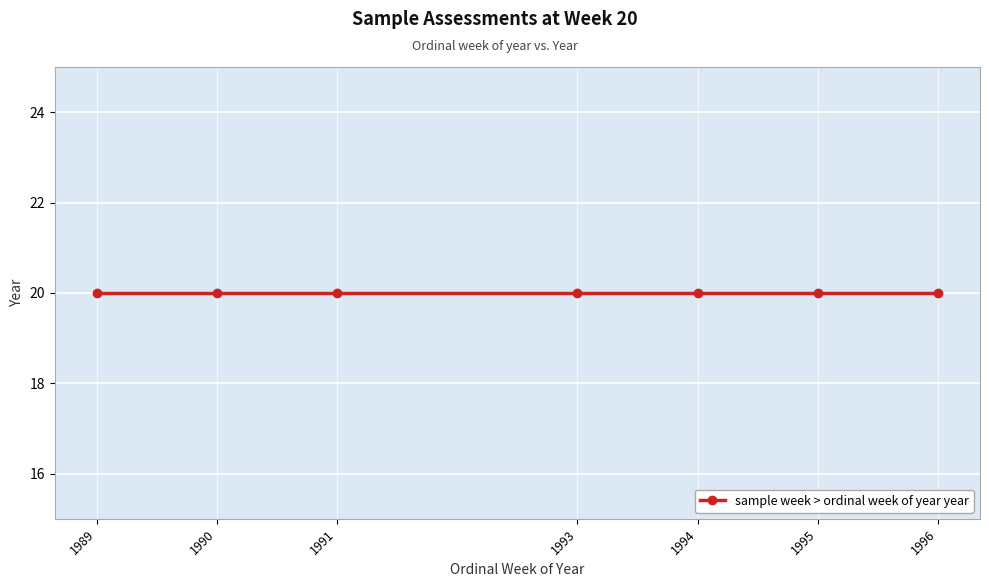

Approximately how many times larger is the value at 1990 compared to 1996?

1.0